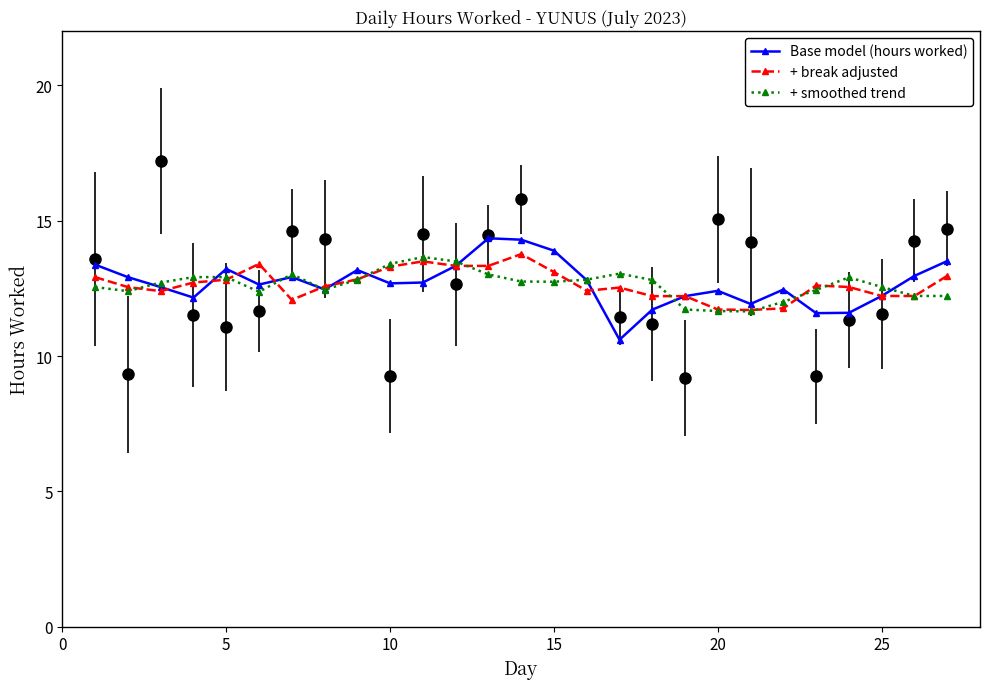

In + break adjusted, how many points are lower than both neighbors (excluding endpoints)?

4